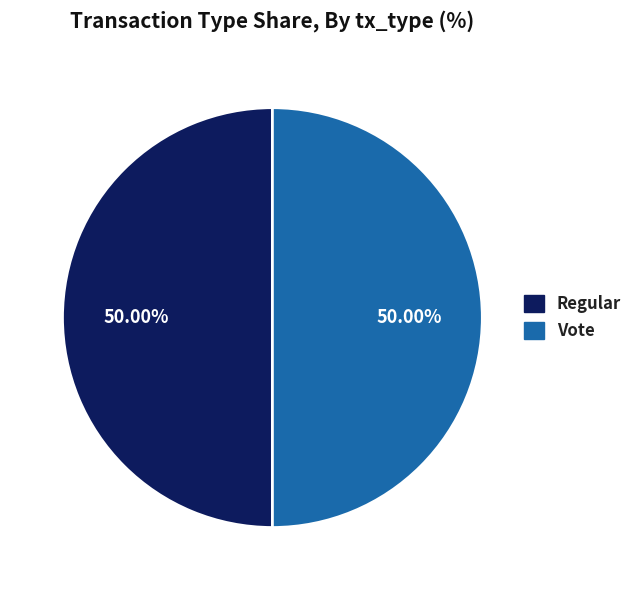

Approximately how many times larger is the value at Regular compared to Vote?

1.0